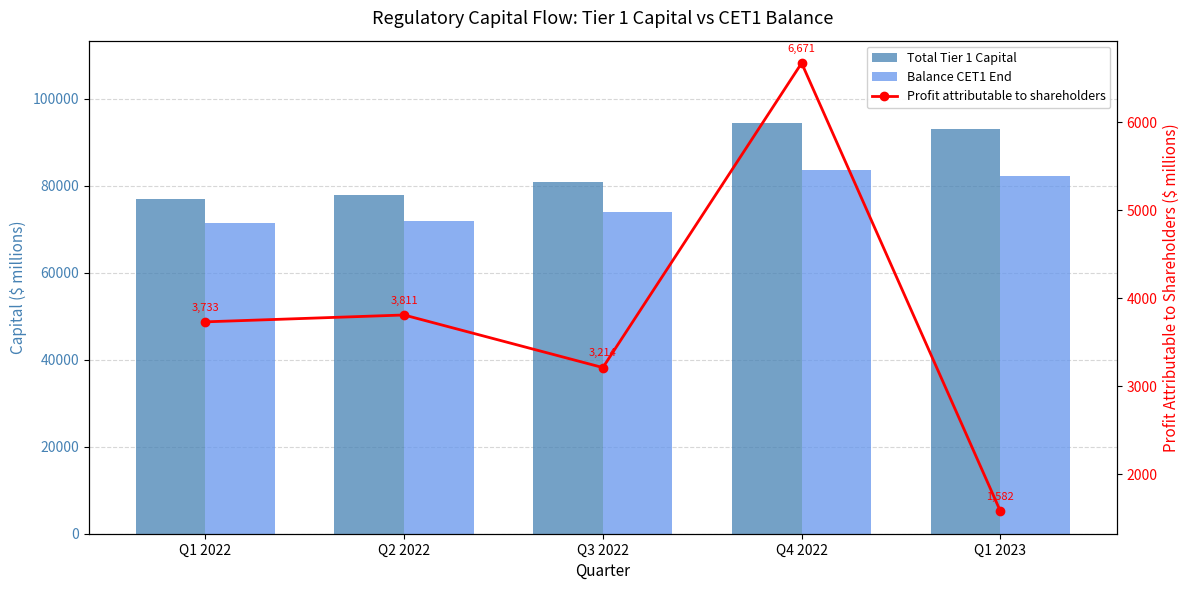

The value of Total Tier 1 Capital at Q3 2022 is 16829. True or false?

False